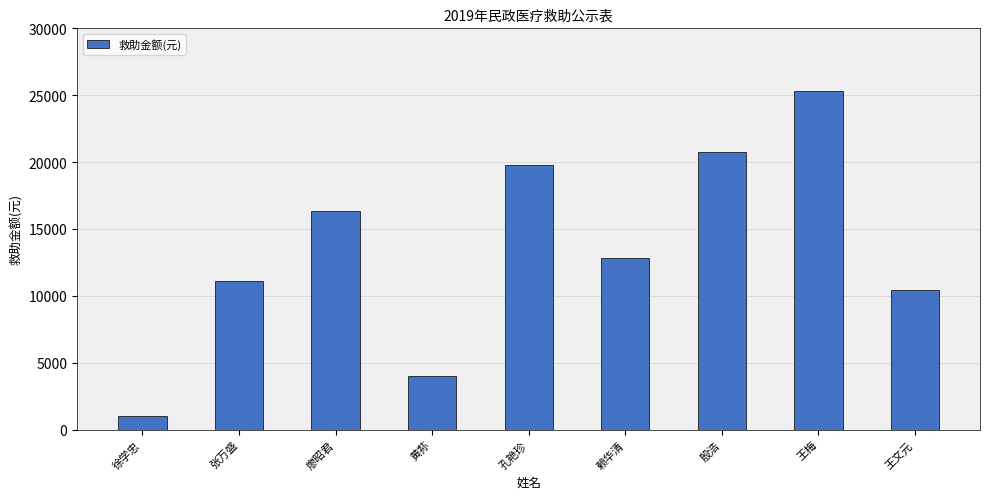

Rank the categories by value from highest to lowest.

王梅, 殷浩, 孔艳珍, 廖昭君, 赖华清, 张万盛, 王文元, 黄荪, 徐学忠